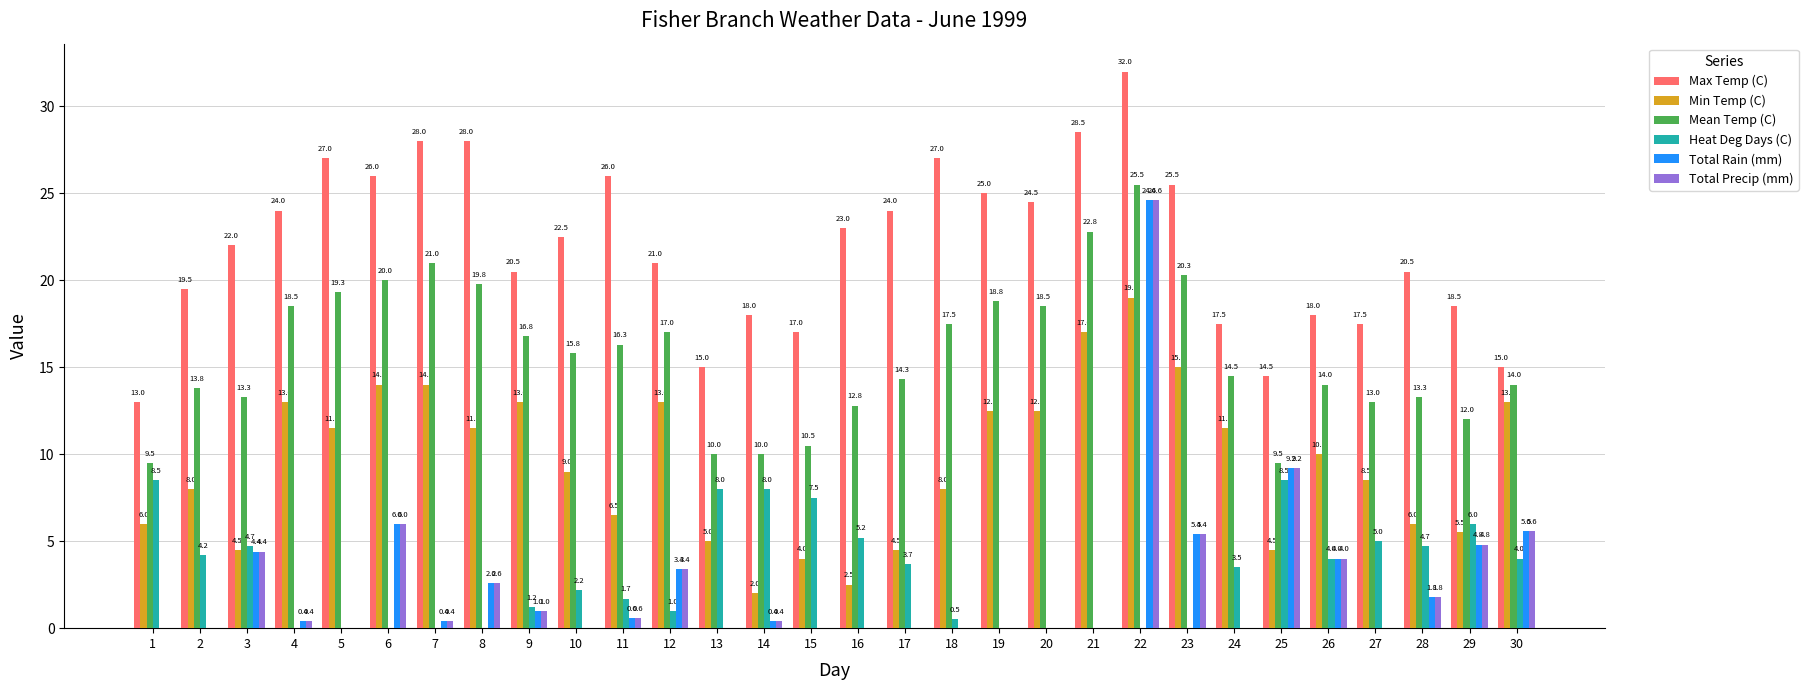

What value does the Min Temp (C) series have at 27?

8.5